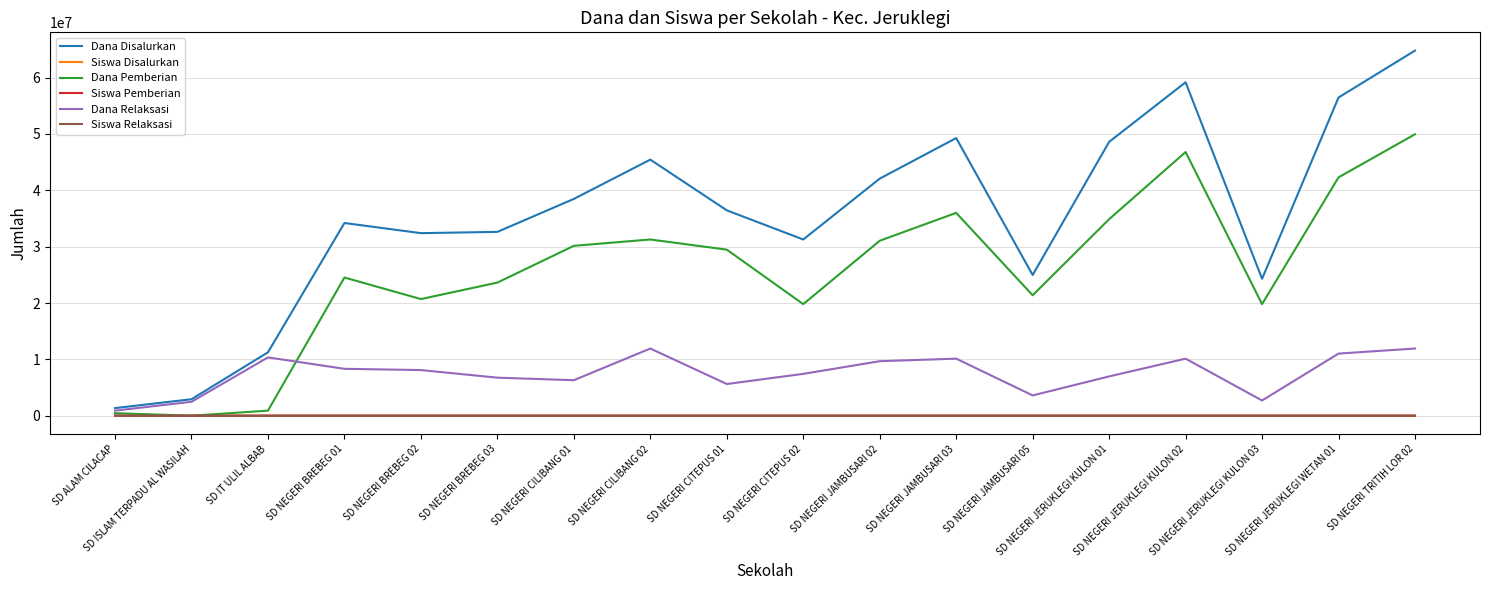

Which series has the largest range (max minus min)?

Dana Disalurkan